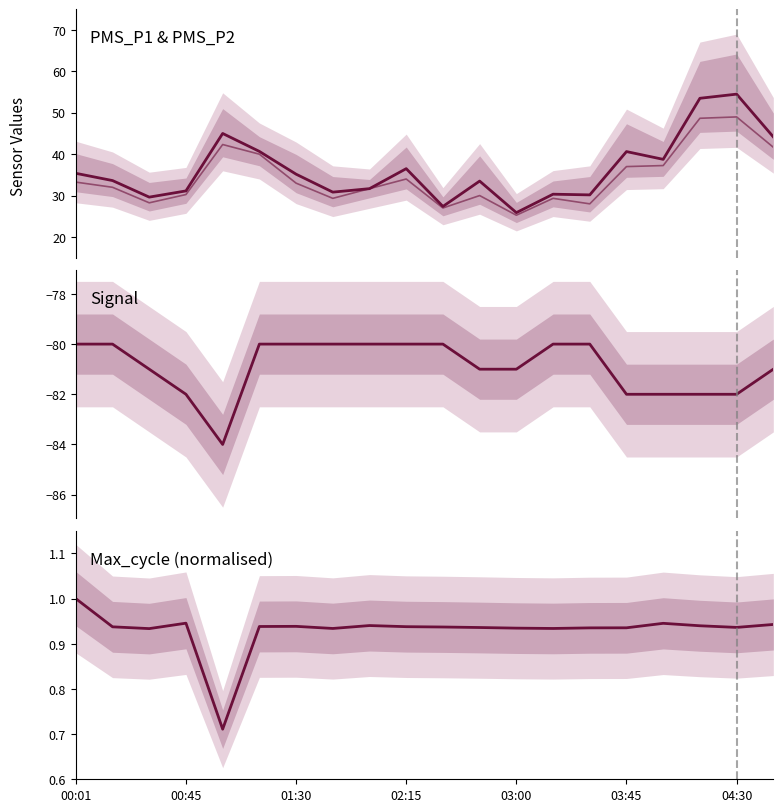

True or false: PMS_P1 and Max_cycle cross at least once.

False